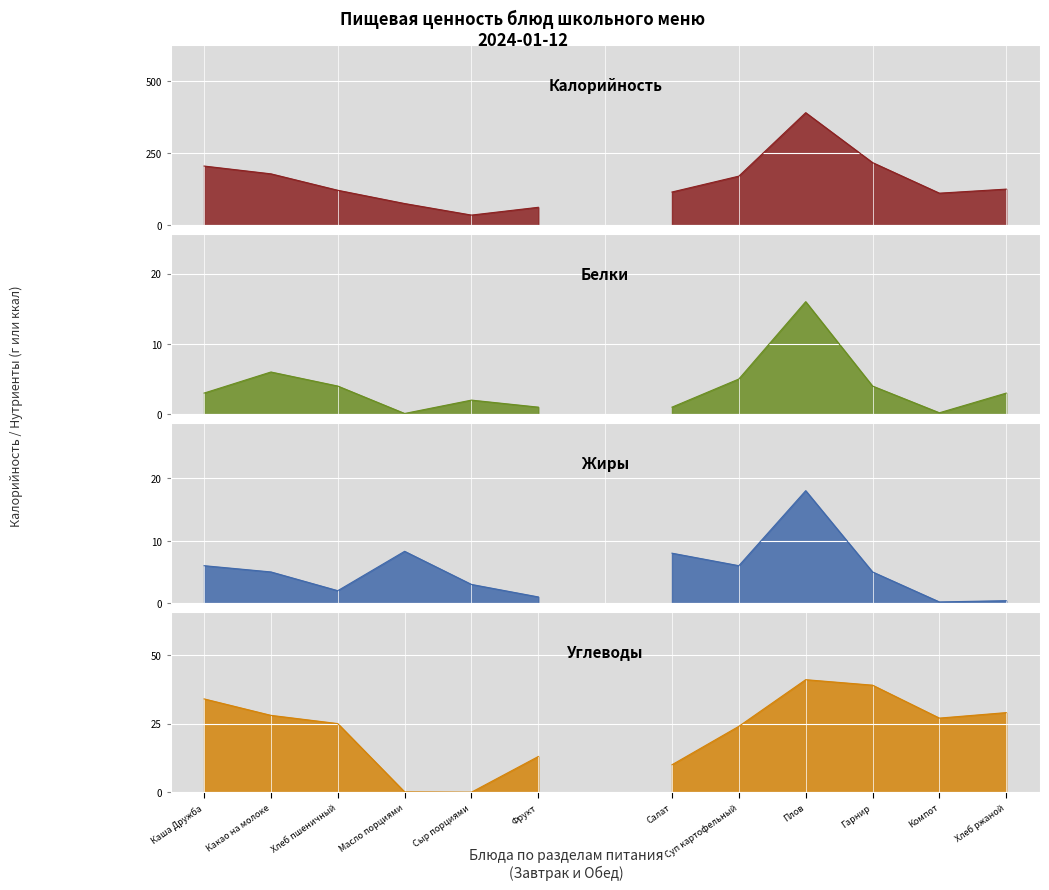

Which has a higher value, Фрукт or Какао на молоке?

Какао на молоке